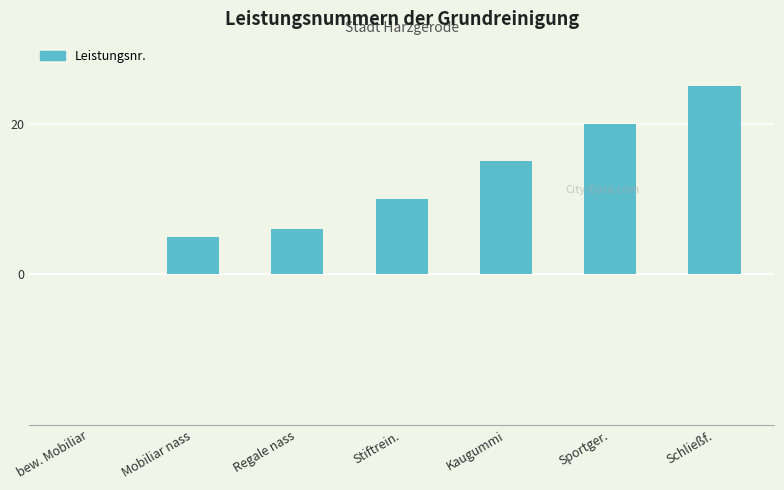

Does the chart contain stacked bars?

No